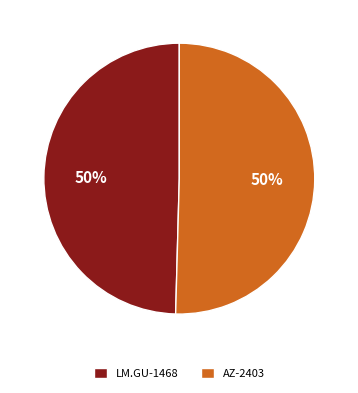

Do AZ-2403 and LM.GU-1468 together represent more than half of the pie?

Yes